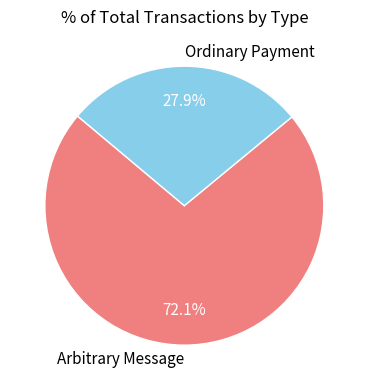

What percentage do Ordinary Payment and Arbitrary Message together represent?

100.0%